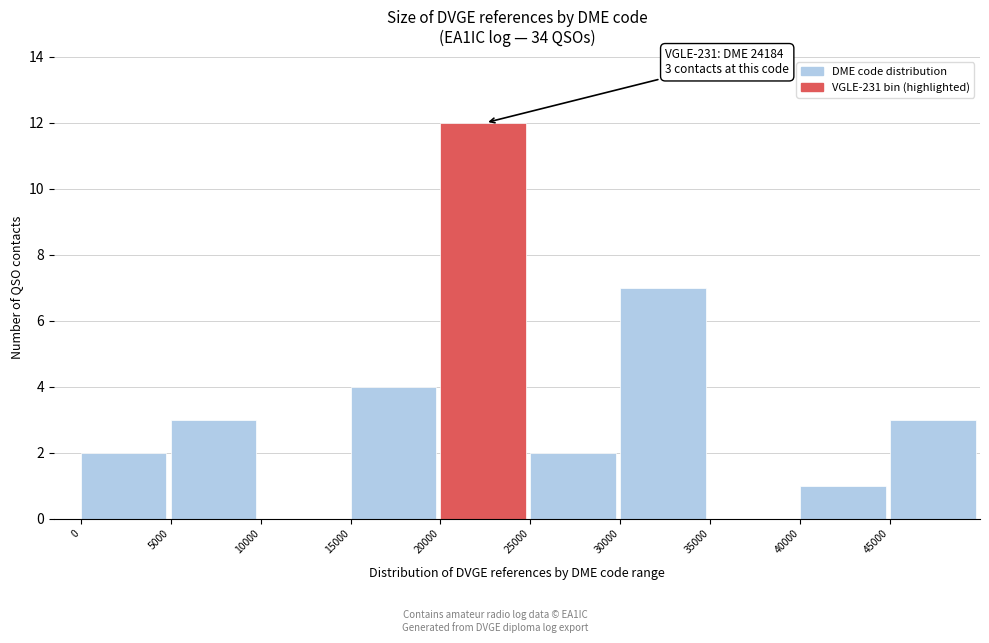

Over which range of the x-axis is the bar tallest?

20000 to 25000